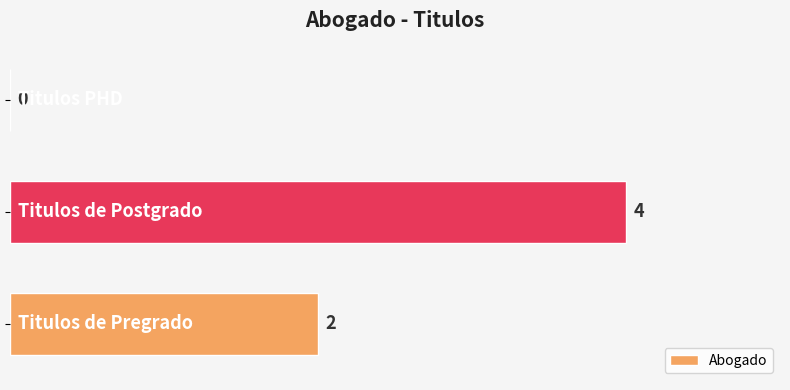

What is the sum of all values?

6